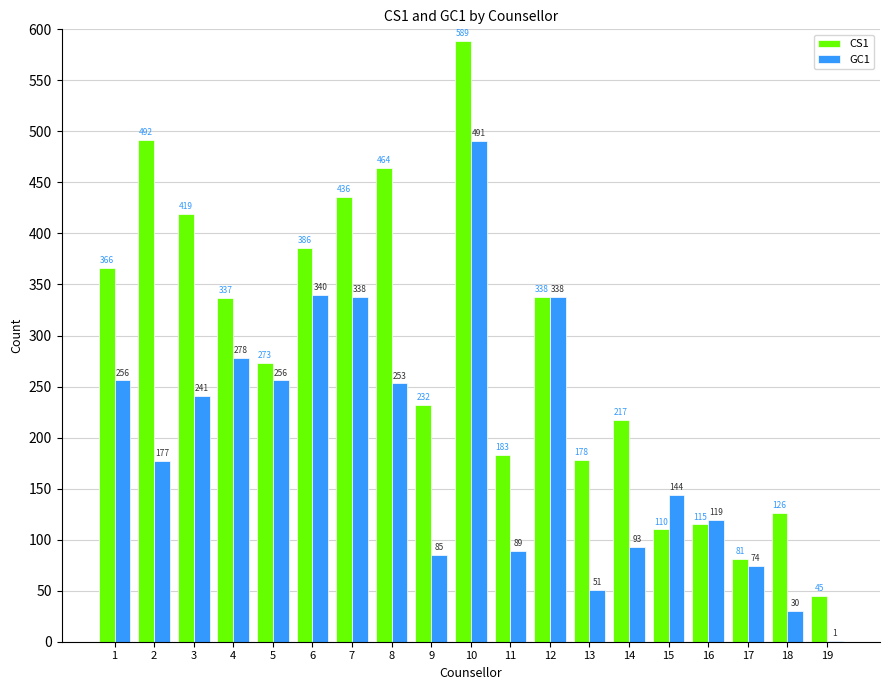

Where is GC1 nearest to the value 246?

3